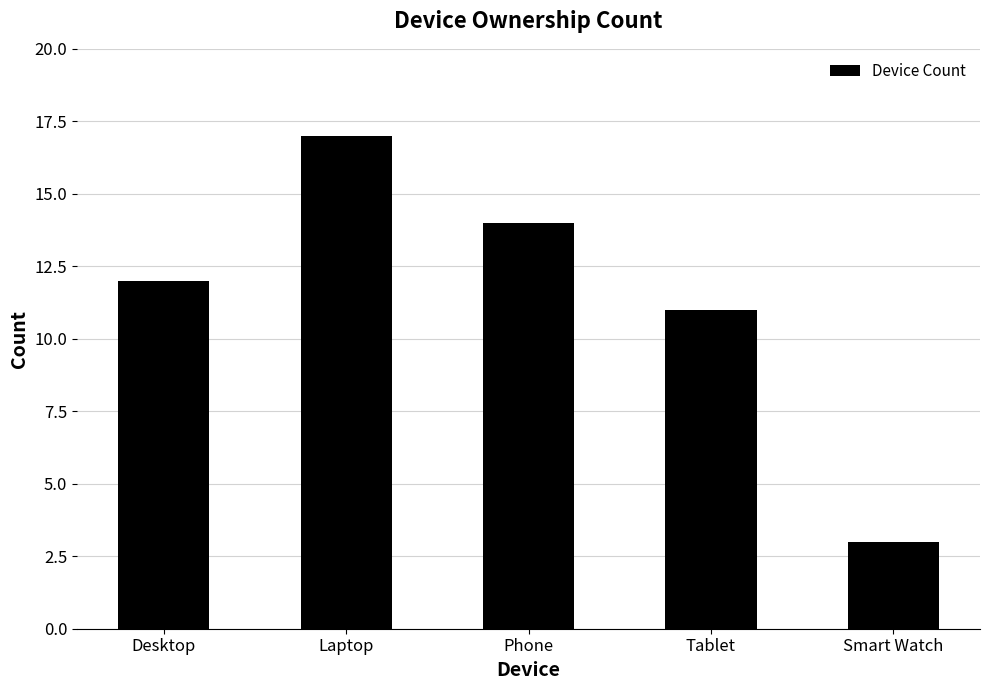

What is the ratio of the value at Smart Watch to the value at Laptop?

0.2